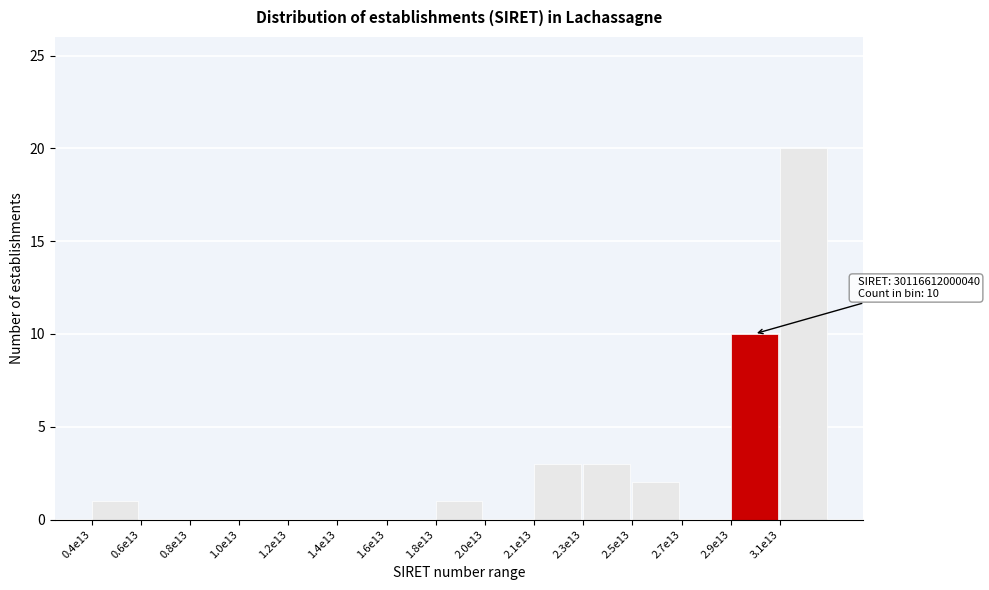

Reading right to left, list all the values displayed in this chart.

3.1e13=20	2.9e13=10	2.7e13=0	2.5e13=2	2.3e13=3	2.1e13=3	2.0e13=0	1.8e13=1	1.6e13=0	1.4e13=0	1.2e13=0	1.0e13=0	0.8e13=0	0.6e13=0	0.4e13=1